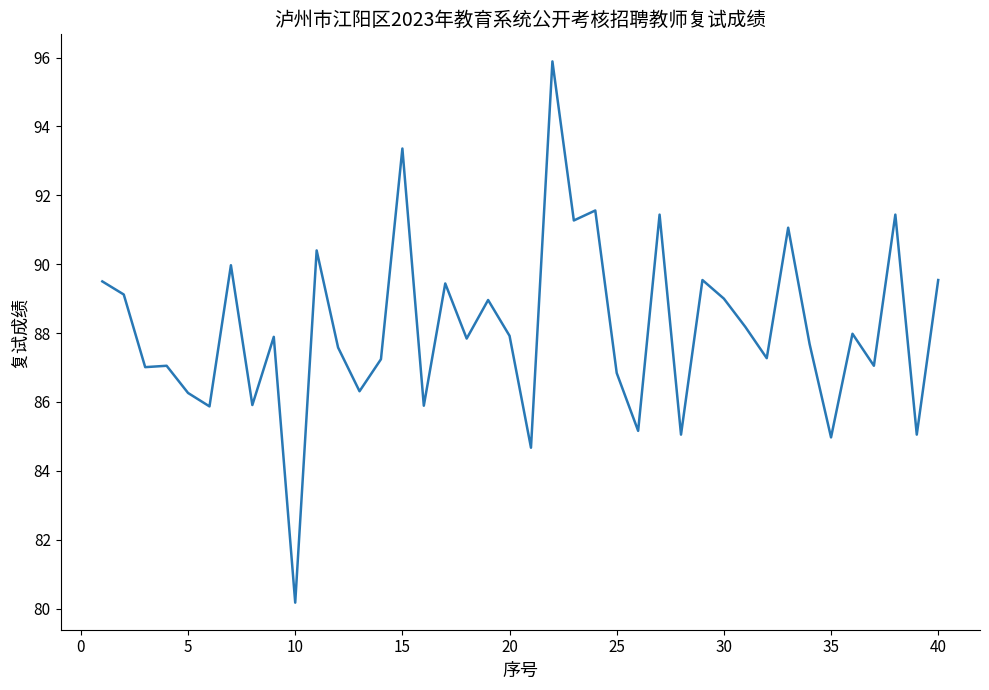

What is the smallest value displayed?

80.2